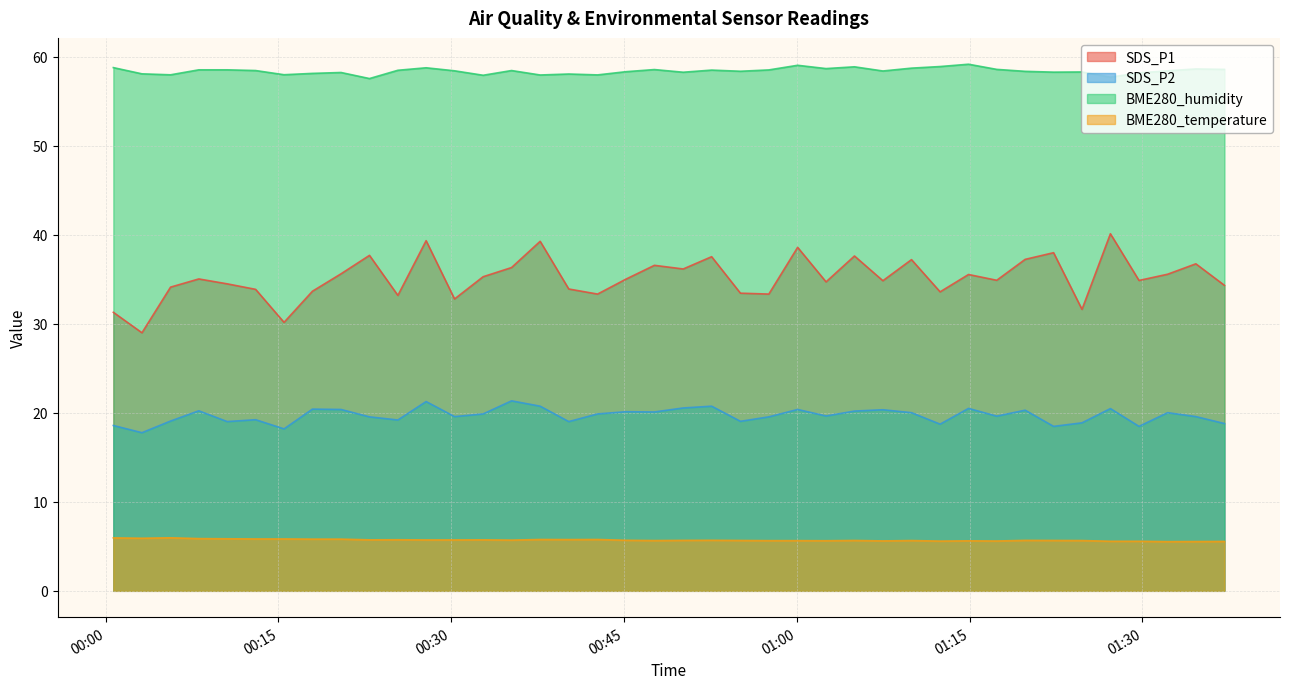

What is the difference between the SDS_P1 values at 2023/12/01 01:32:11 and 2023/12/01 00:22:54?

2.1